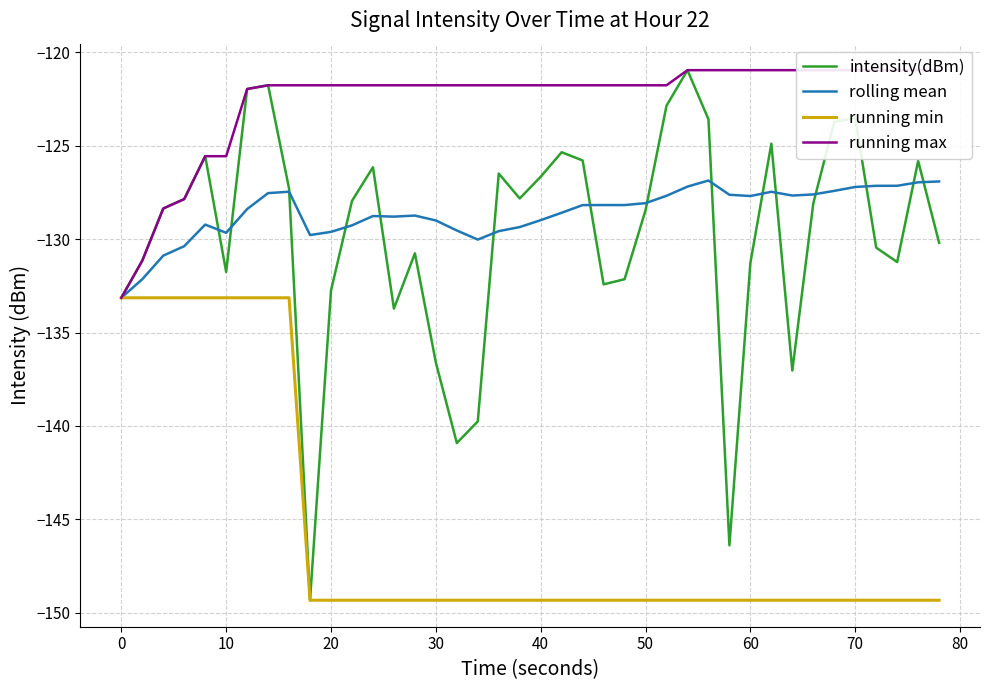

How many data points does each series have?

40